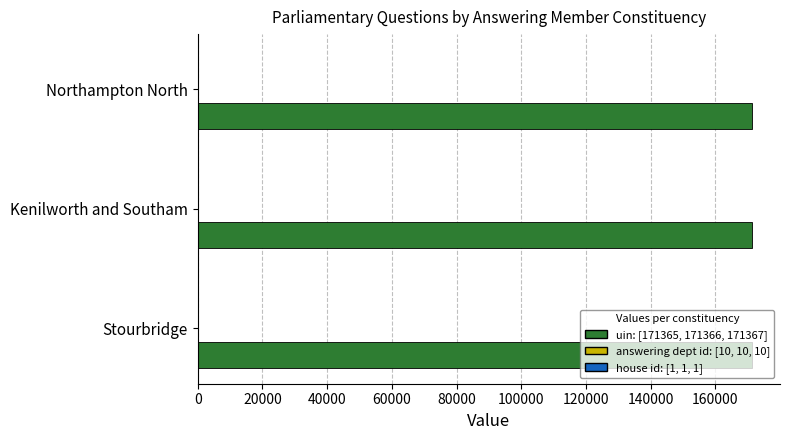

What is the maximum value shown in the chart?

171367